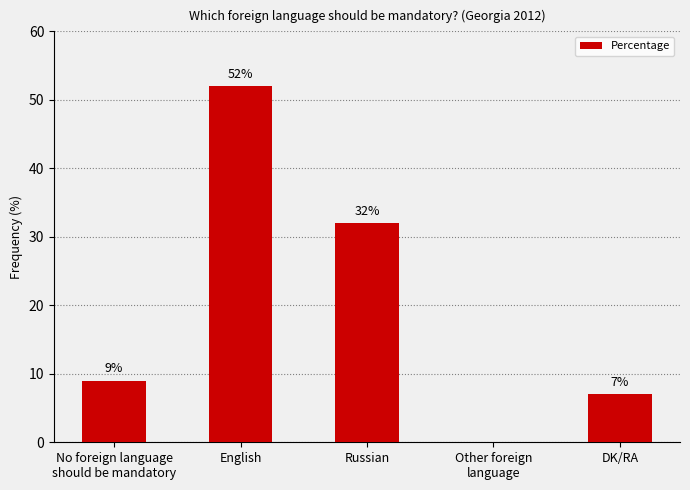

What is the difference between the values at DK/RA and No foreign language
should be mandatory?

2